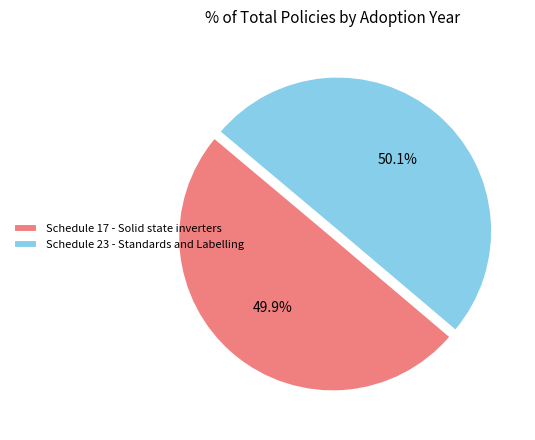

Do Schedule 23 - Standards and Labelling and Schedule 17 - Solid state inverters together represent more than half of the pie?

Yes